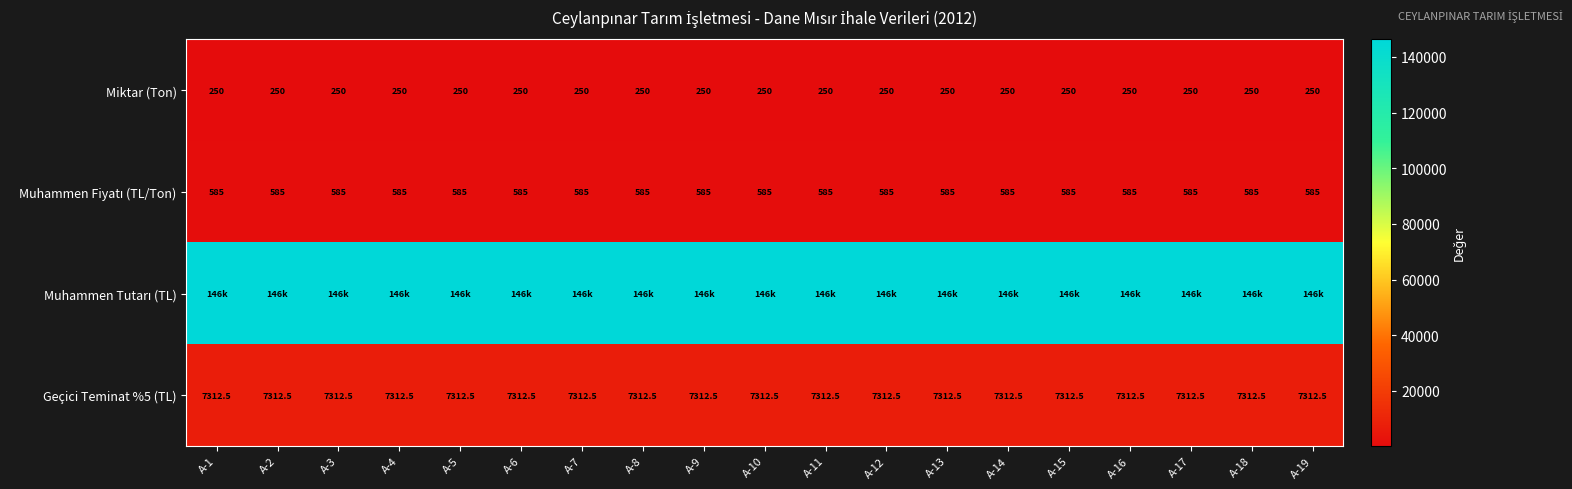

What is the maximum value for Geçici Teminat %5 (TL)?

7312.5